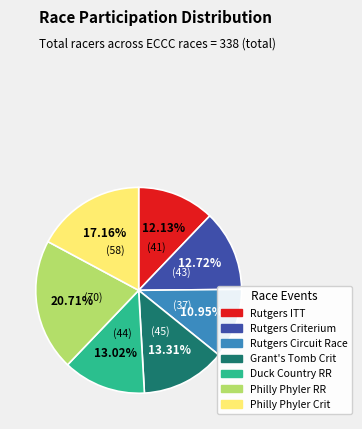

Is there a majority slice in this chart?

No